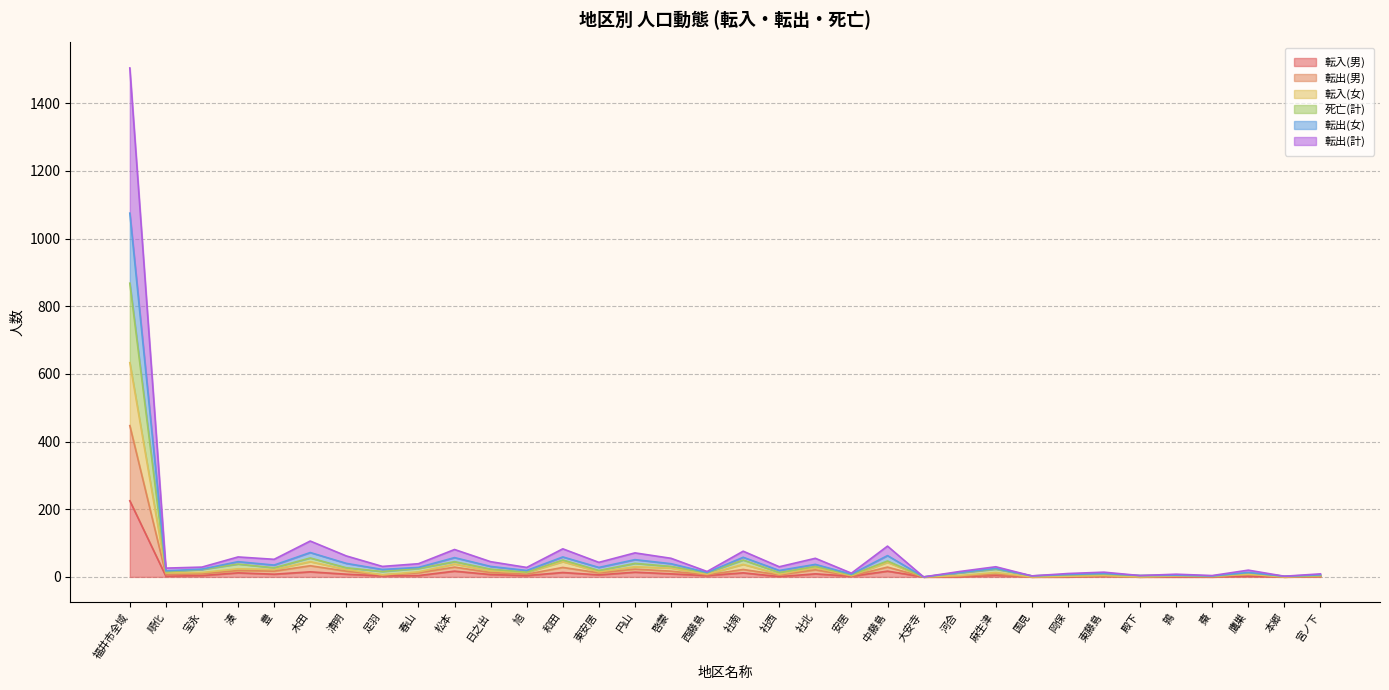

Read the 転入(男) value at 清明, to the nearest 5.

10